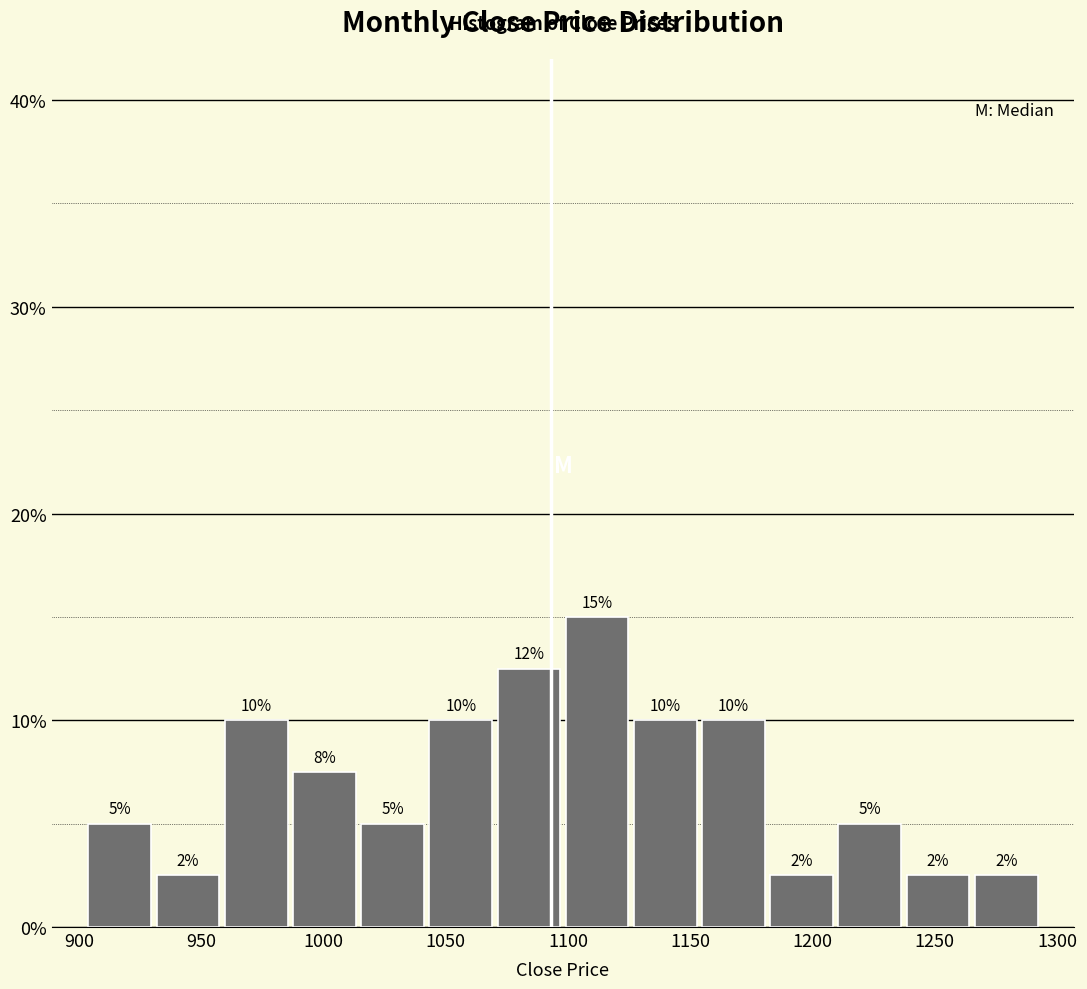

Which range on the x-axis has the tallest bar?

1100 to 1125